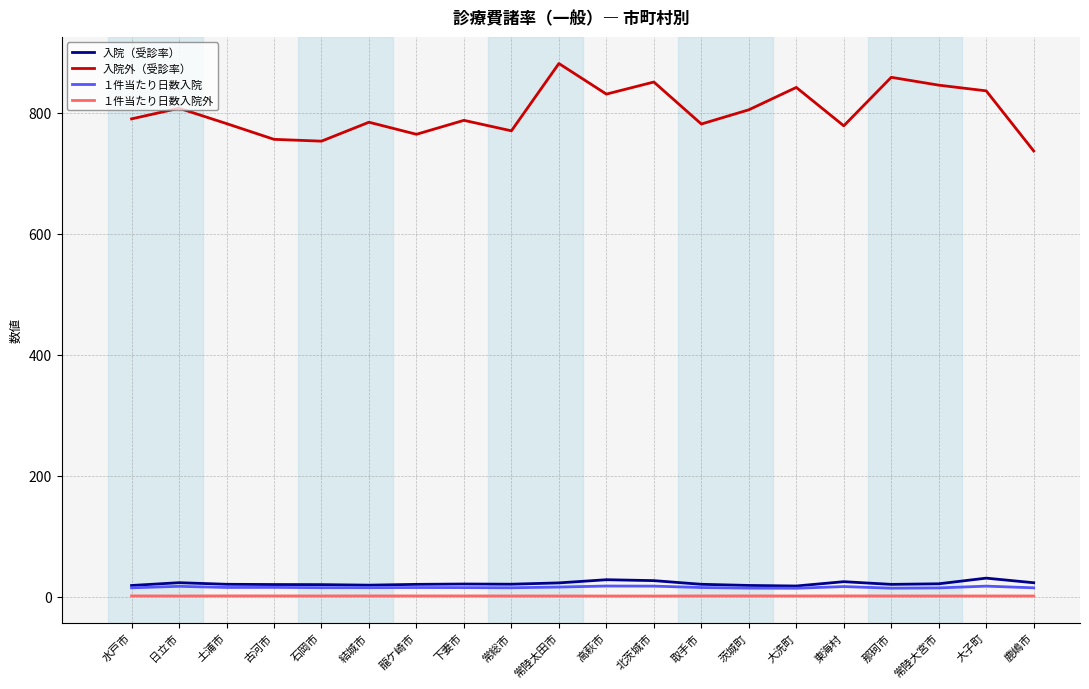

Does the chart display data point markers on the line(s)?

No